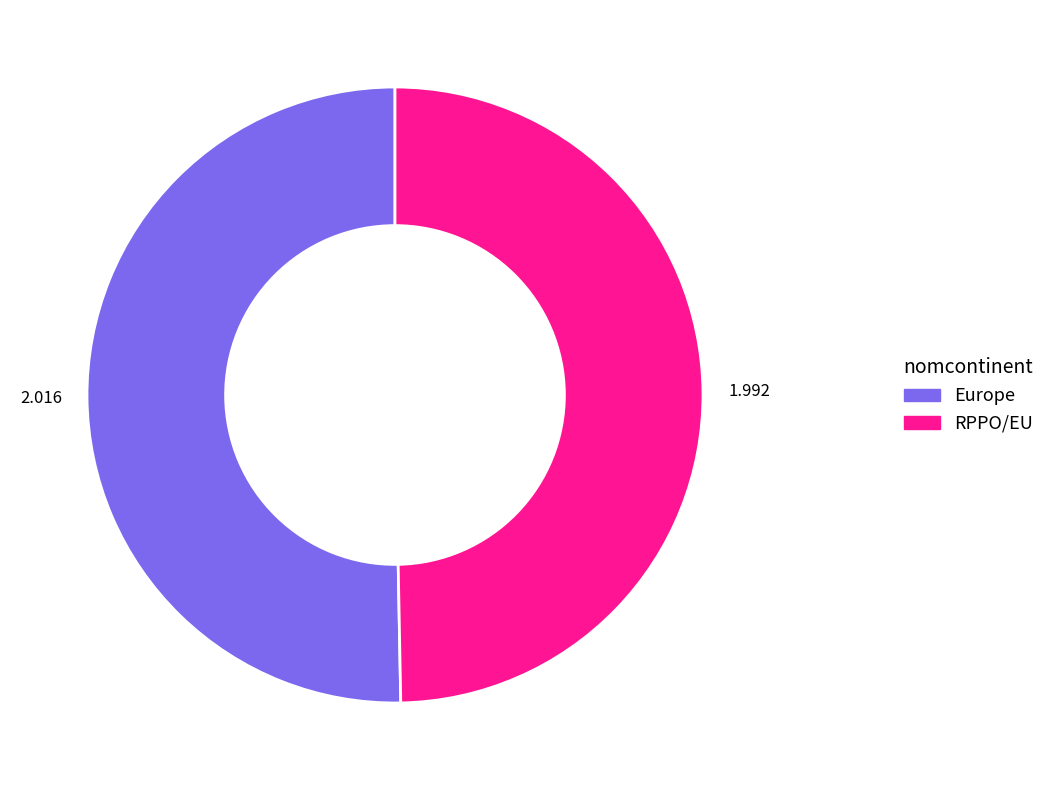

Does any single category account for the majority?

Yes